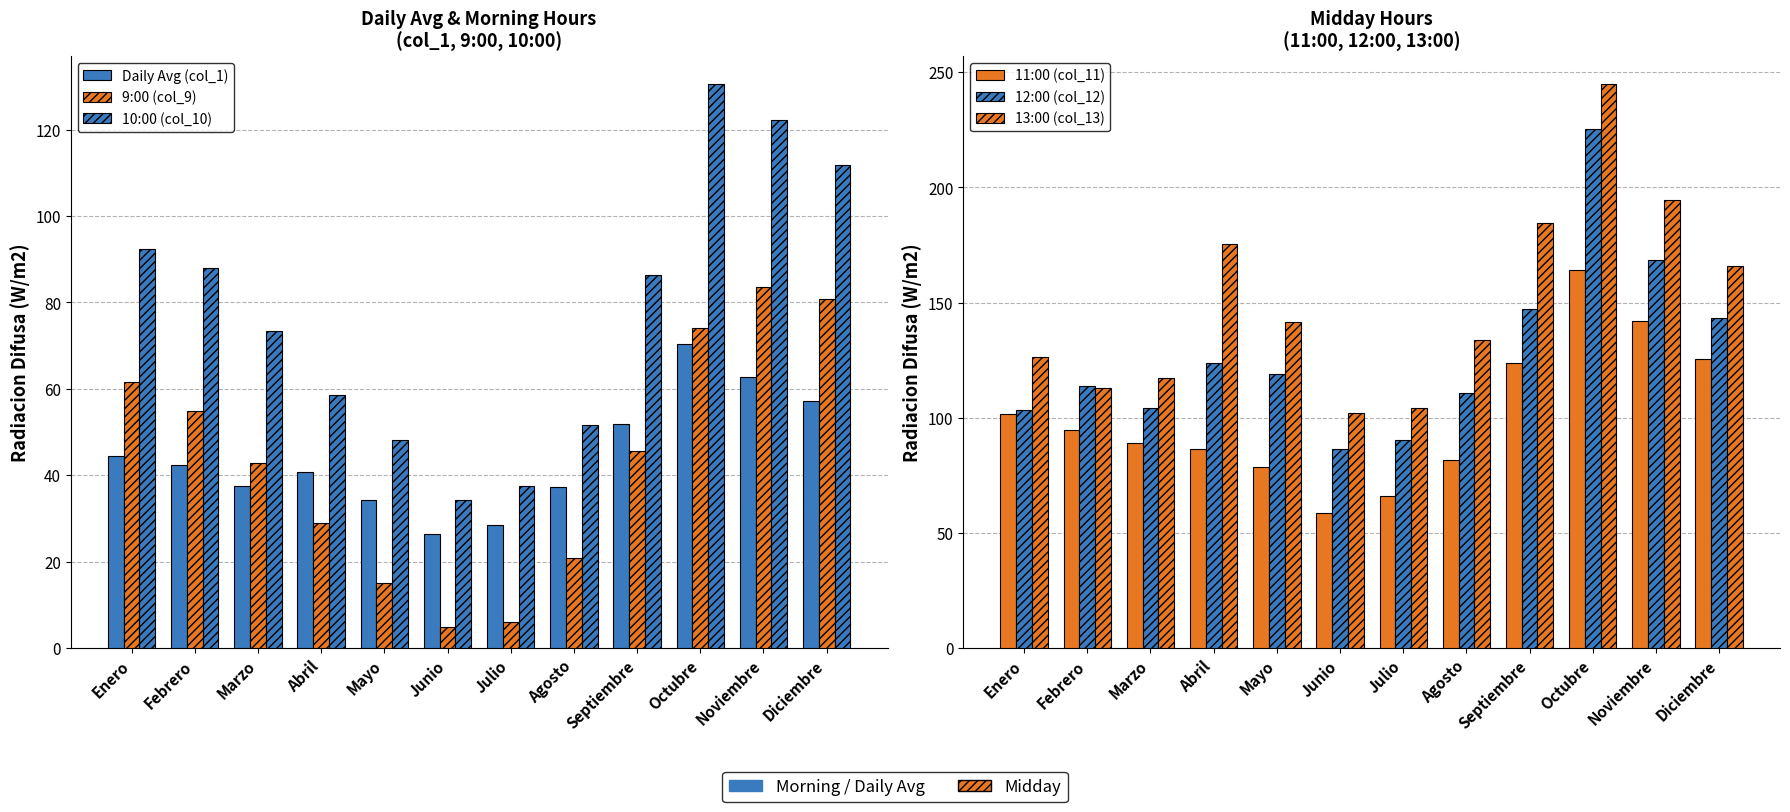

The value of Daily Avg (col_1) at Junio is 26.3. True or false?

True